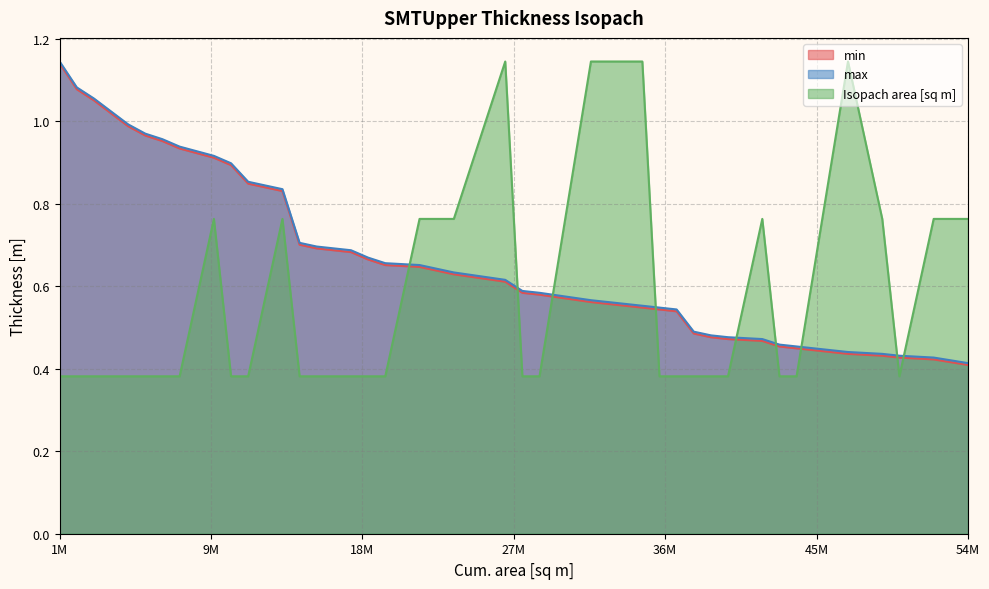

True or false: Isopach area [sq m] has more than 0 interior local peaks.

True